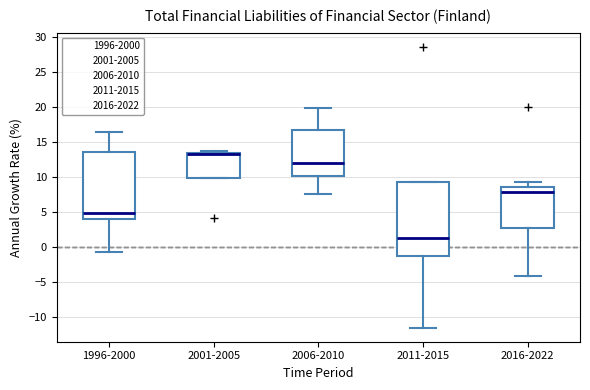

Reading left to right, read every box against the y-axis: the position of its median line, the range the box covers, and the ends of its whiskers. The values are not printed on the chart, so give them approximately, as read against the axis.

1996-2000: median 5.0, box 4.0 to 13.5, whiskers -0.5 to 16.5
2001-2005: median 13.5 (drawn on the box's upper edge), box 10.0 to 13.5, whiskers 10.0 to 13.5 (just above the box's upper edge)
2006-2010: median 12.0, box 10.0 to 16.5, whiskers 7.5 to 20.0
2011-2015: median 1.5, box -1.5 to 9.5, whiskers -11.5 to 9.5
2016-2022: median 8.0, box 3.0 to 8.5, whiskers -4.0 to 9.5